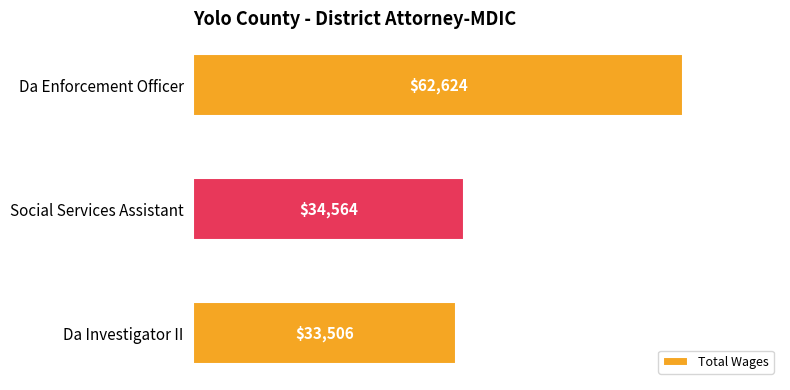

Reading top to bottom, extract all data points from this chart.

Da Enforcement Officer=62624	Social Services Assistant=34564	Da Investigator II=33506